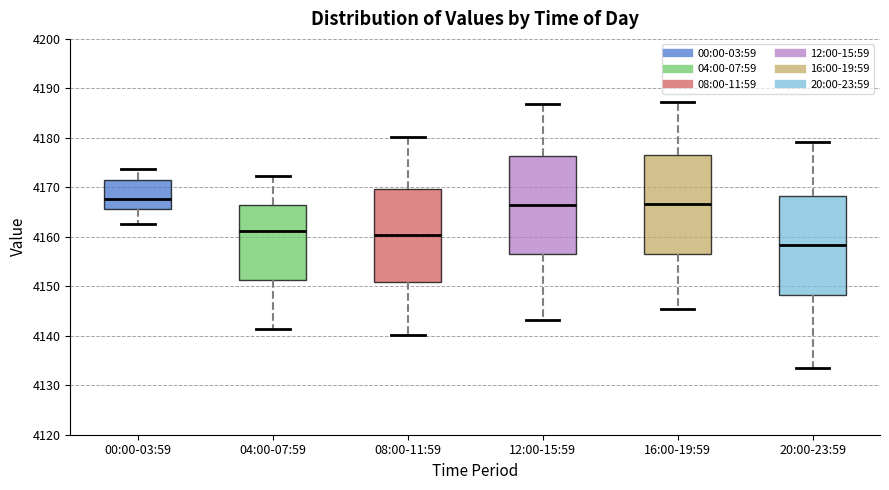

Where does the lower whisker of the box for 12:00-15:59 end on the y-axis? The values are not printed on the chart, so give them approximately, as read against the axis.

4143